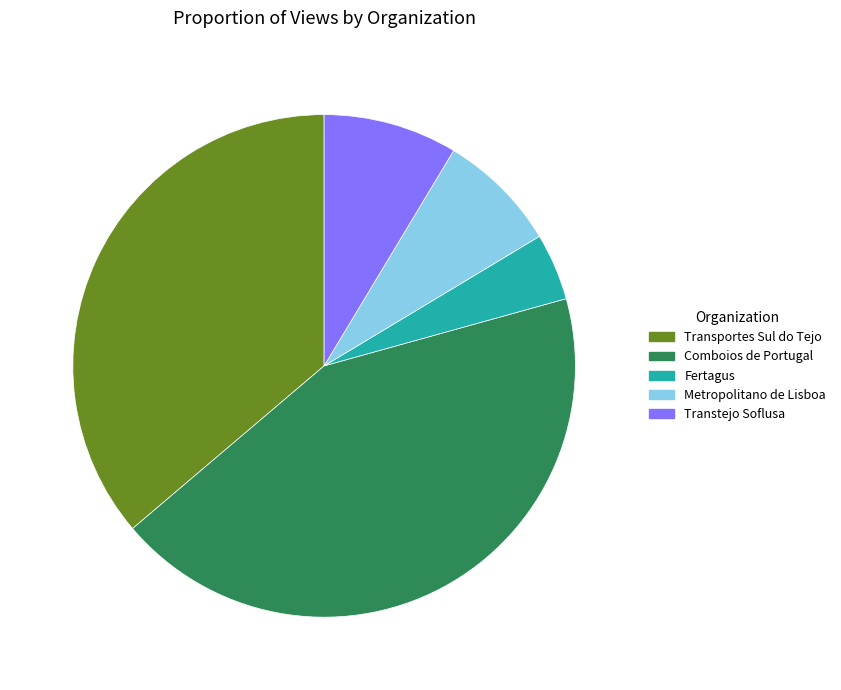

Which slice is the largest?

Comboios de Portugal